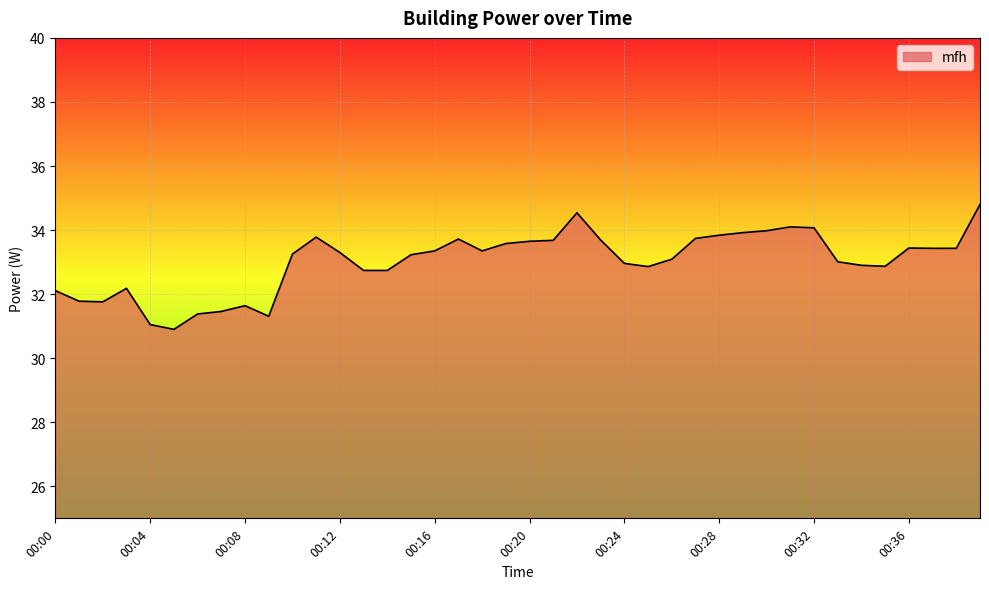

What is the maximum value shown in the chart?

34.8